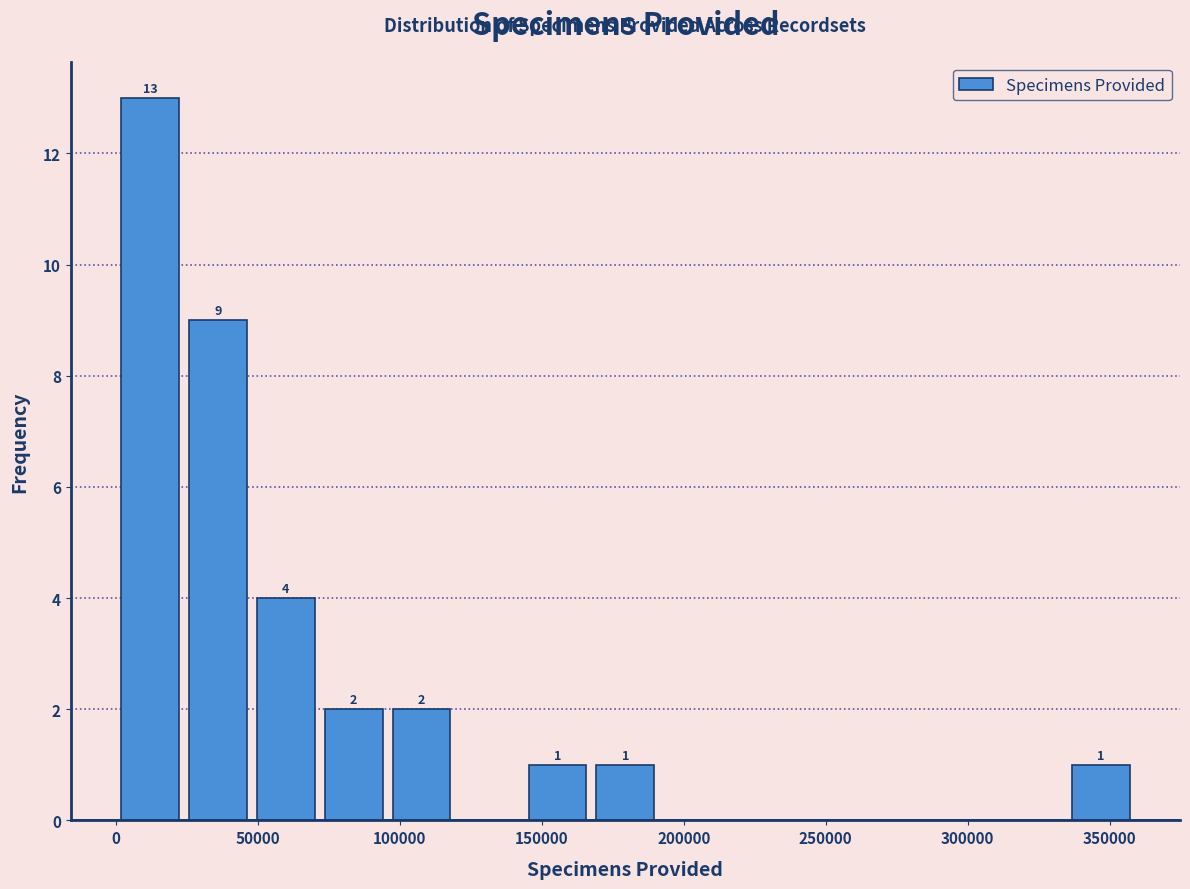

Over which range of the x-axis is the bar tallest?

0 to 25000